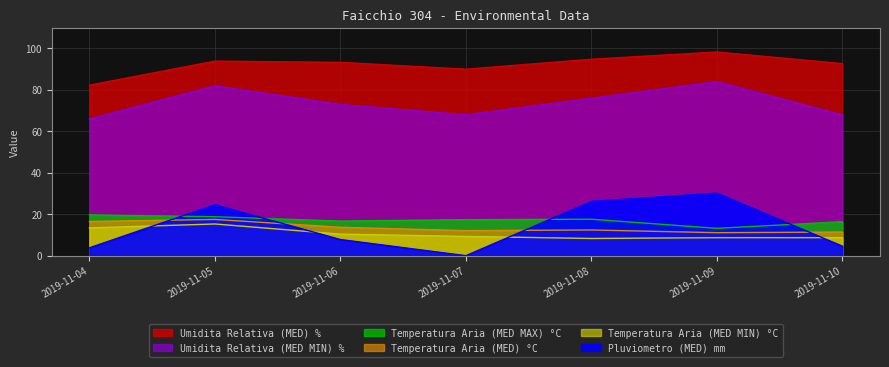

Reading right to left, list all the values displayed in this chart.

Pluviometro (MED) mm: 2019-11-10=4.6	2019-11-09=30.2	2019-11-08=26.2	2019-11-07=0.0	2019-11-06=7.8	2019-11-05=24.6	2019-11-04=3.8
Temperatura Aria (MED MAX) °C: 2019-11-10=16.4	2019-11-09=13.2	2019-11-08=17.6	2019-11-07=17.4	2019-11-06=16.7	2019-11-05=18.8	2019-11-04=19.7
Temperatura Aria (MED) °C: 2019-11-10=11.4	2019-11-09=11.1	2019-11-08=12.4	2019-11-07=12.1	2019-11-06=13.7	2019-11-05=17.5	2019-11-04=16.5
Umidita Relativa (MED) %: 2019-11-10=92.7	2019-11-09=98.3	2019-11-08=94.8	2019-11-07=90.0	2019-11-06=93.3	2019-11-05=93.9	2019-11-04=82.3
Temperatura Aria (MED MIN) °C: 2019-11-10=8.7	2019-11-09=8.7	2019-11-08=8.3	2019-11-07=9.3	2019-11-06=10.4	2019-11-05=15.3	2019-11-04=13.4
Umidita Relativa (MED MIN) %: 2019-11-10=68.0	2019-11-09=84.0	2019-11-08=76.0	2019-11-07=68.0	2019-11-06=73.0	2019-11-05=82.0	2019-11-04=66.0